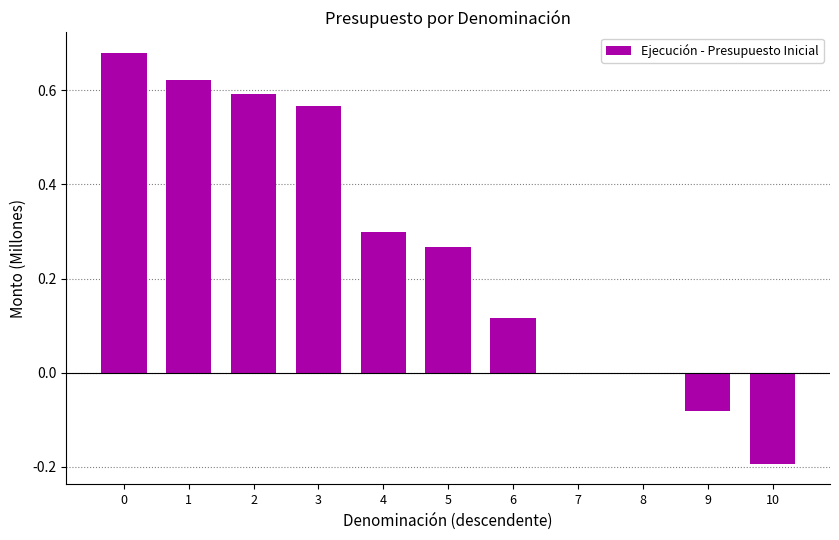

Are the bars horizontal?

No